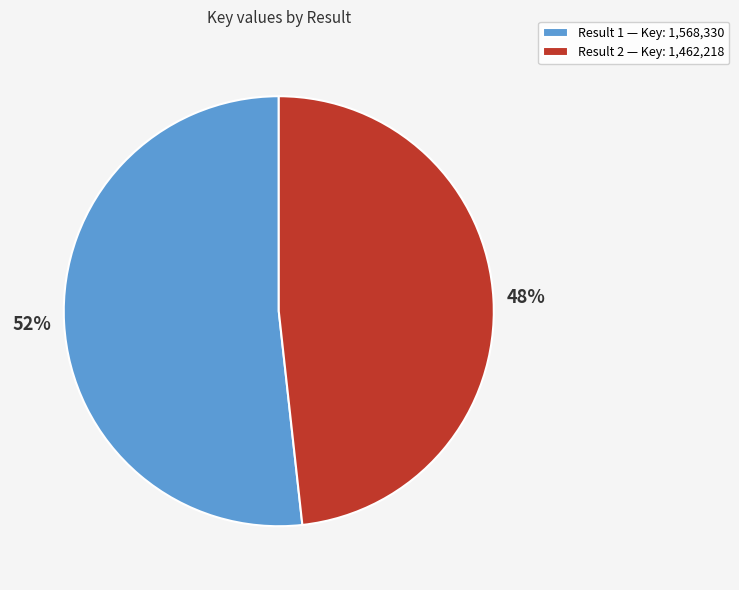

What is the ratio of the value at Result 1 — Key: 1,568,330 to the value at Result 2 — Key: 1,462,218?

1.1